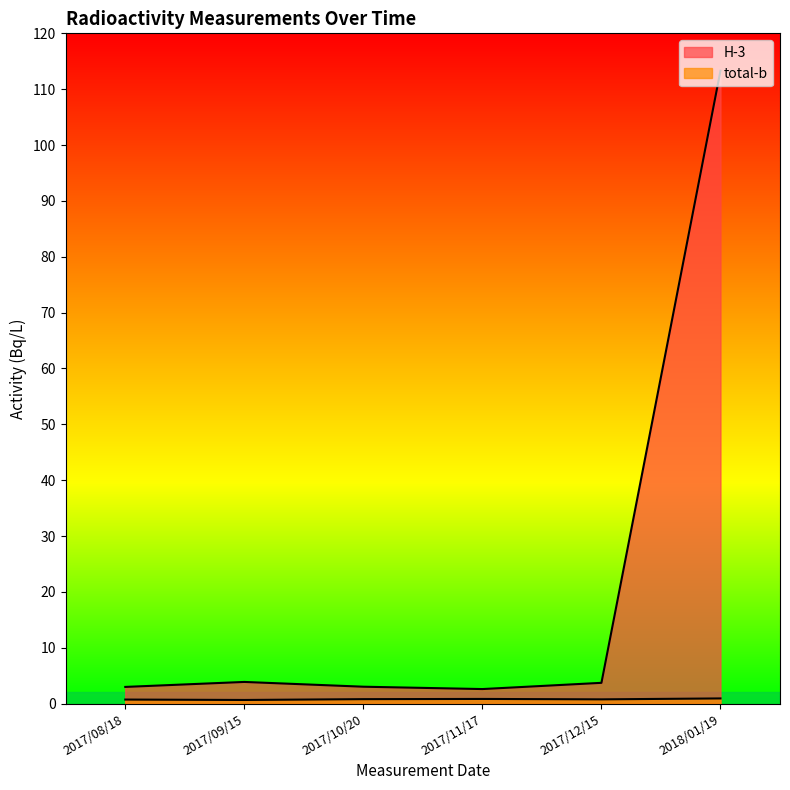

What is the label of the 5th point from the left?

2017/12/15